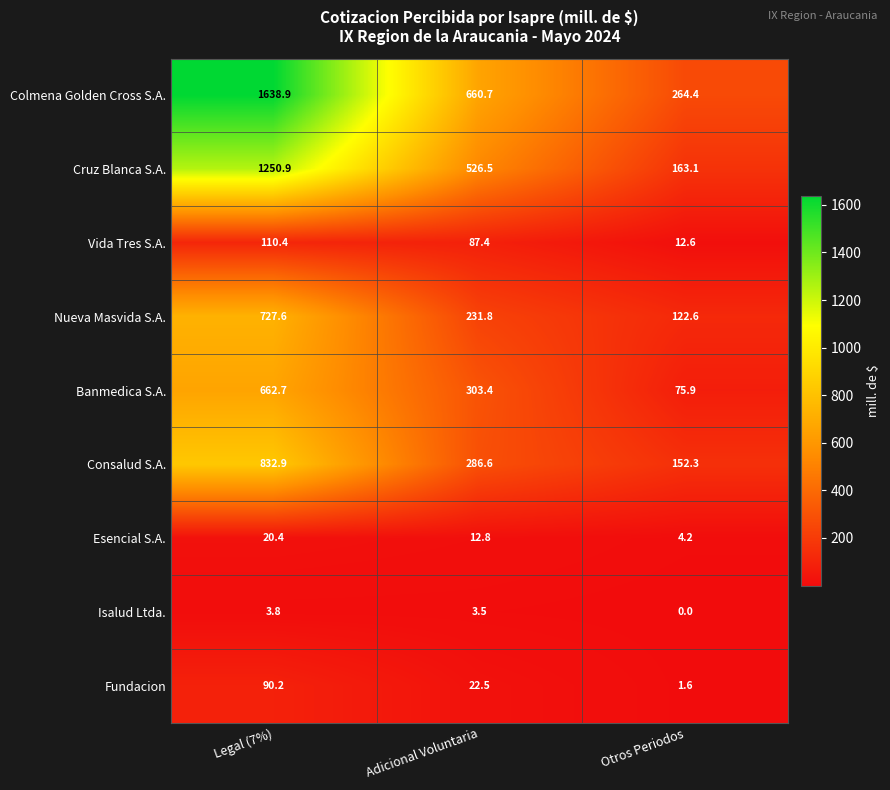

Count the number of categories in the chart.

3